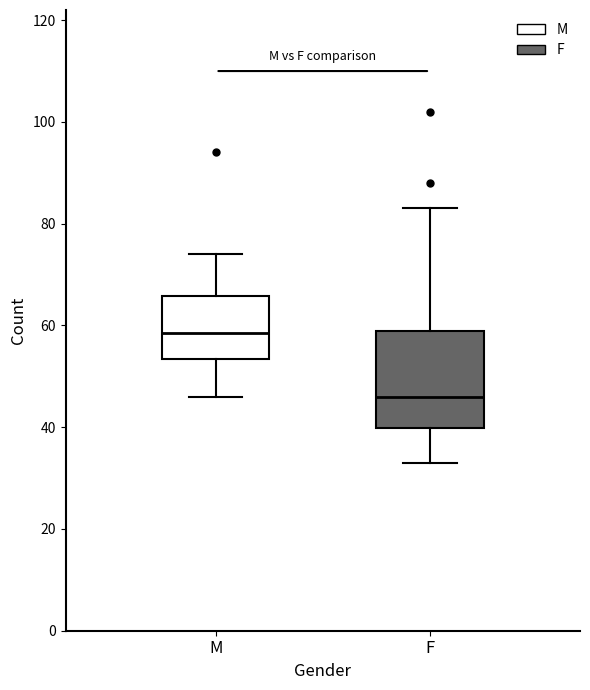

Which box is the tallest, from its lower edge to its upper edge?

F